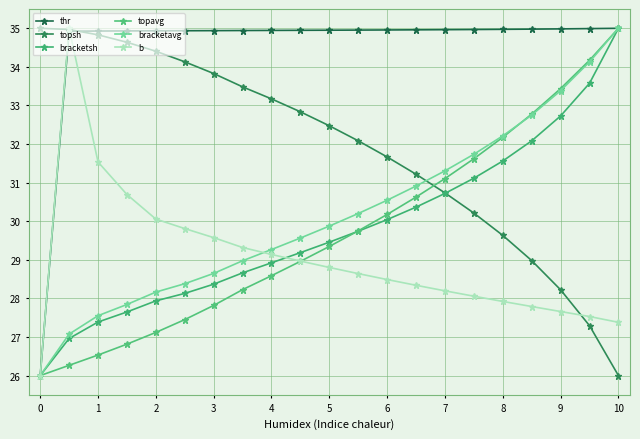

How many distinct data groups are displayed?

6